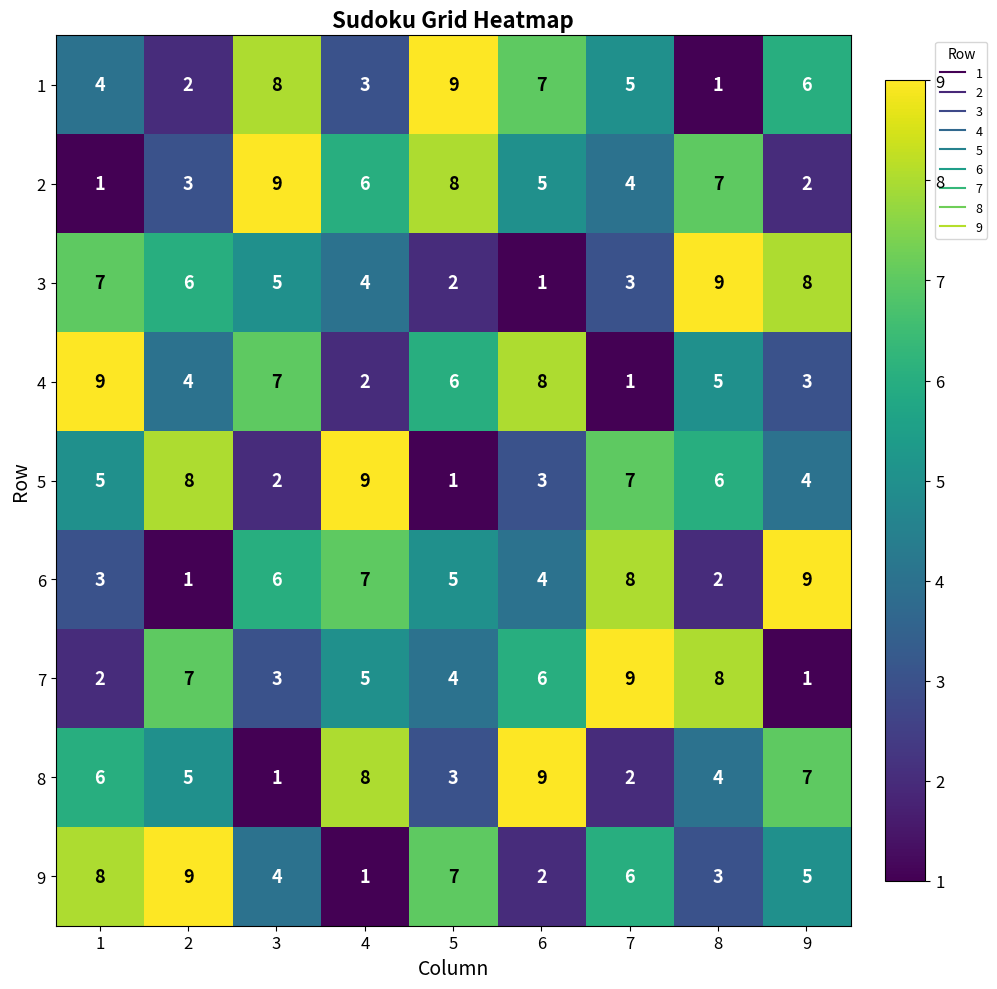

Rank the series at 9 from lowest to highest value.

7, 2, 4, 5, 9, 1, 8, 3, 6